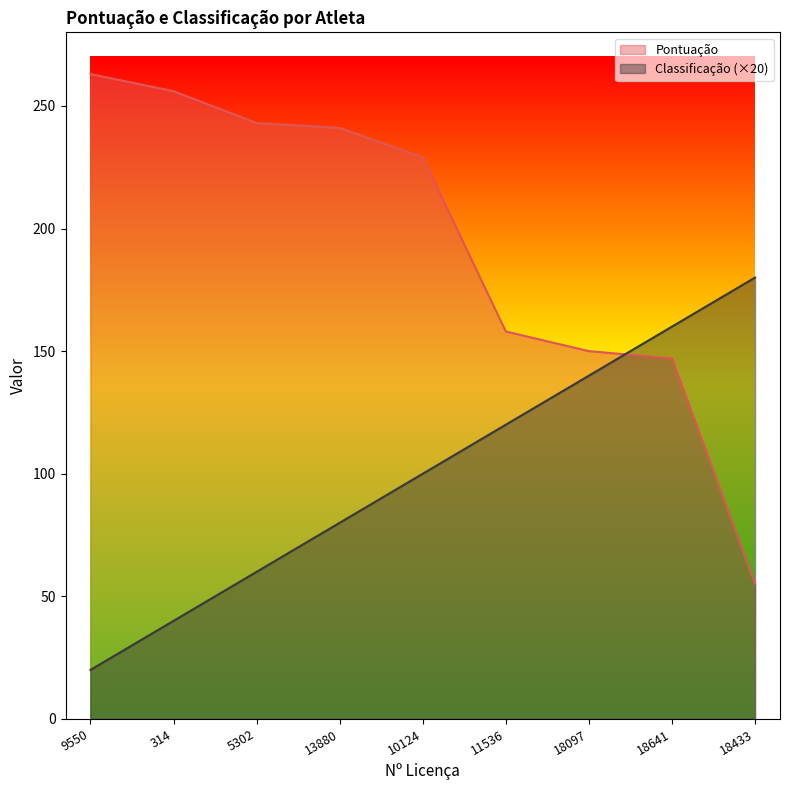

Does the chart have visible grid lines?

No